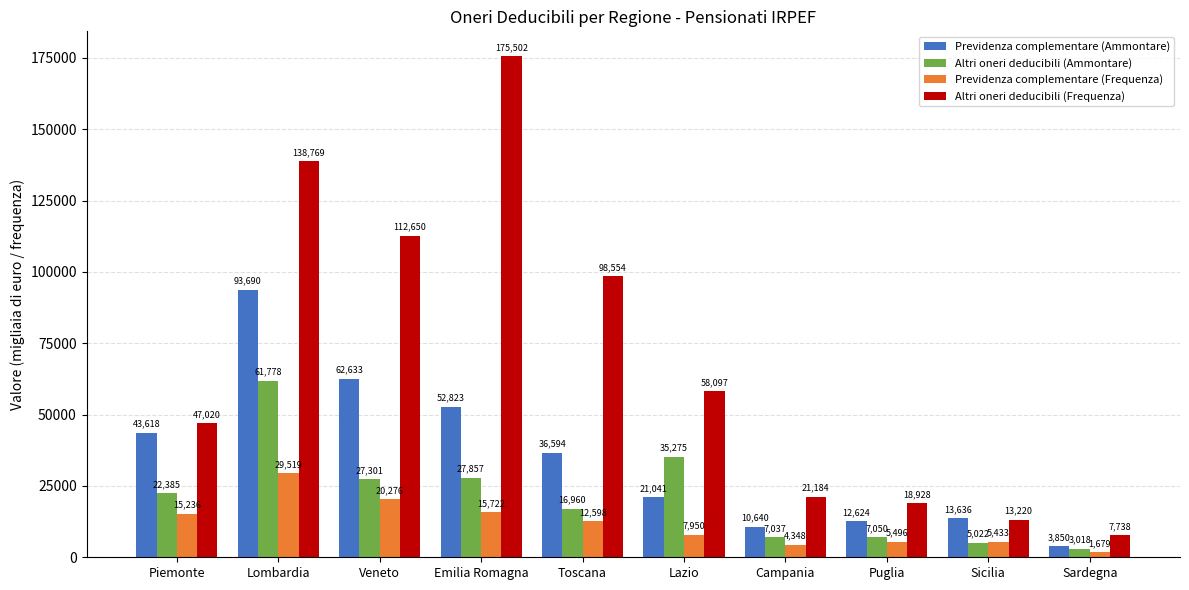

Rank the series at Piemonte from lowest to highest value.

Previdenza complementare (Frequenza), Altri oneri deducibili (Ammontare), Previdenza complementare (Ammontare), Altri oneri deducibili (Frequenza)